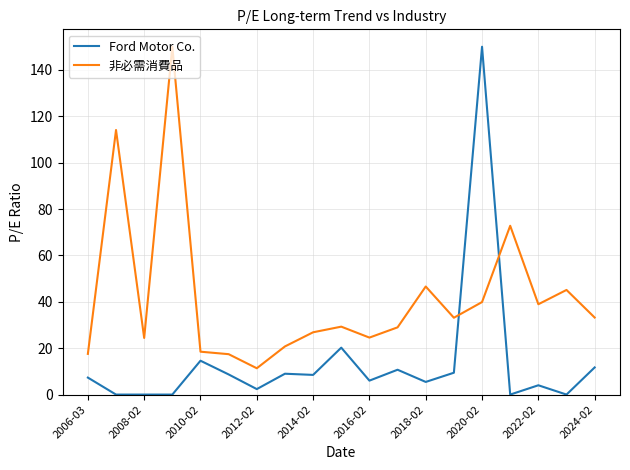

What is the difference between the maximum and minimum values in the Ford Motor Co. series?

150.0